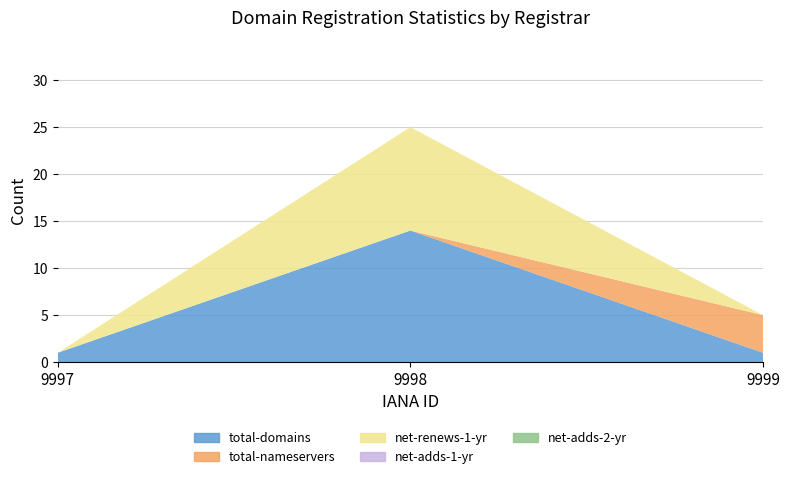

Reading left to right, list all the values displayed in this chart.

total-domains: 9997=1	9998=14	9999=1
total-nameservers: 9997=0	9998=0	9999=4
net-renews-1-yr: 9997=0	9998=11	9999=0
net-adds-1-yr: 9997=0	9998=0	9999=0
net-adds-2-yr: 9997=0	9998=0	9999=0
net-adds-3-yr: 9997=0	9998=0	9999=0